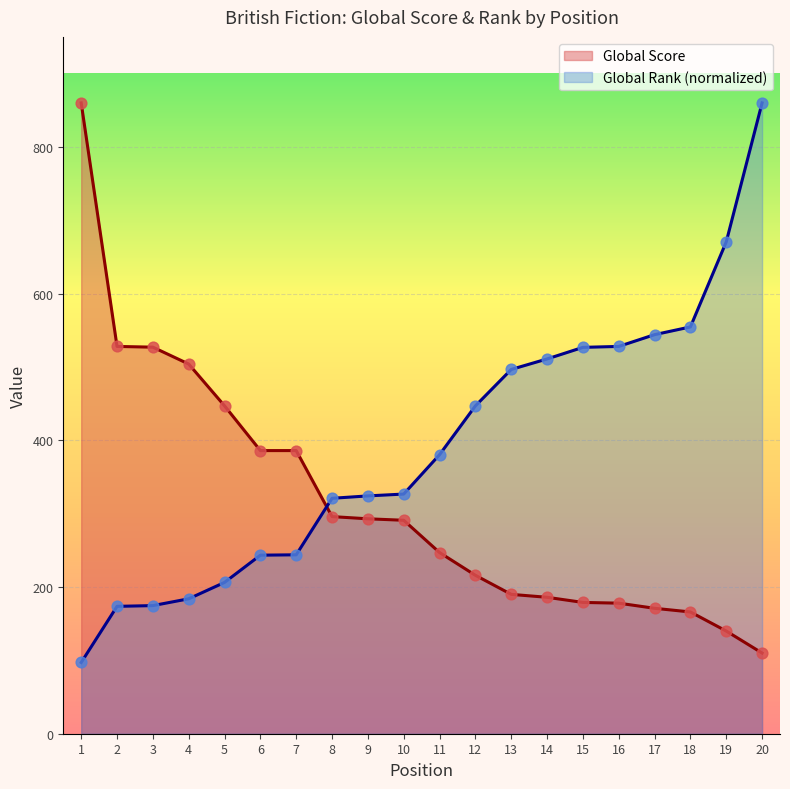

At how many categories does at least one series exceed 707?

2